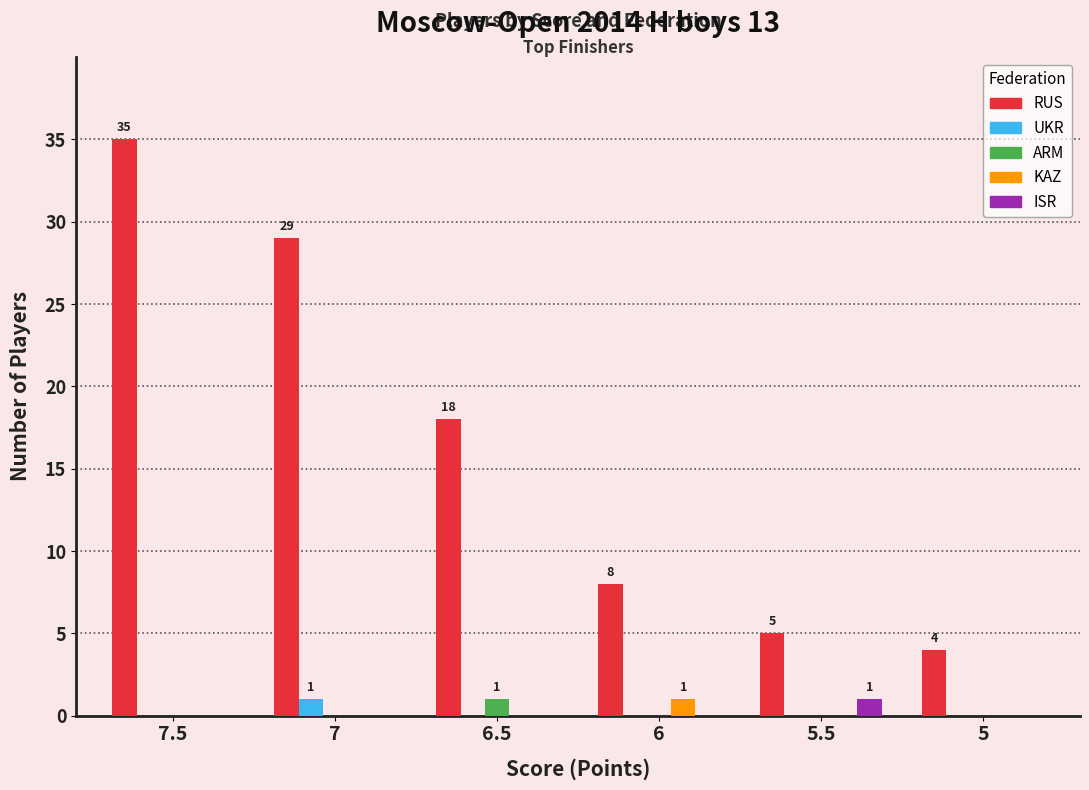

Which series changed the most between 7.5 and 6?

RUS